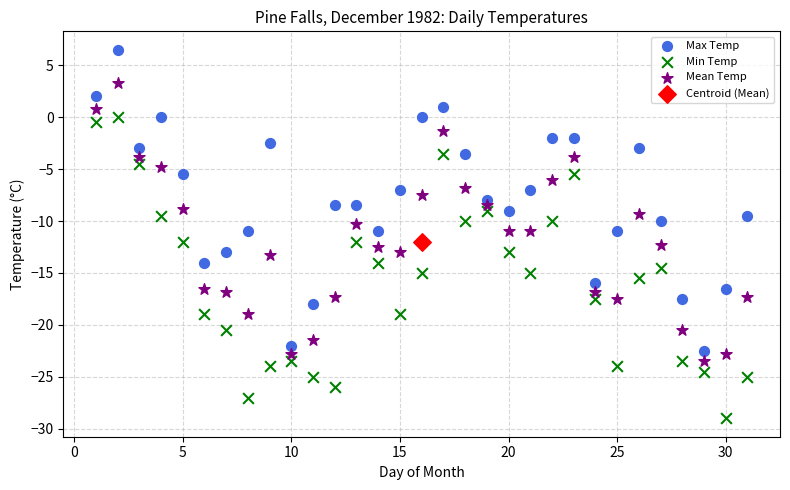

Which series contains the highest Y value?

Max Temp